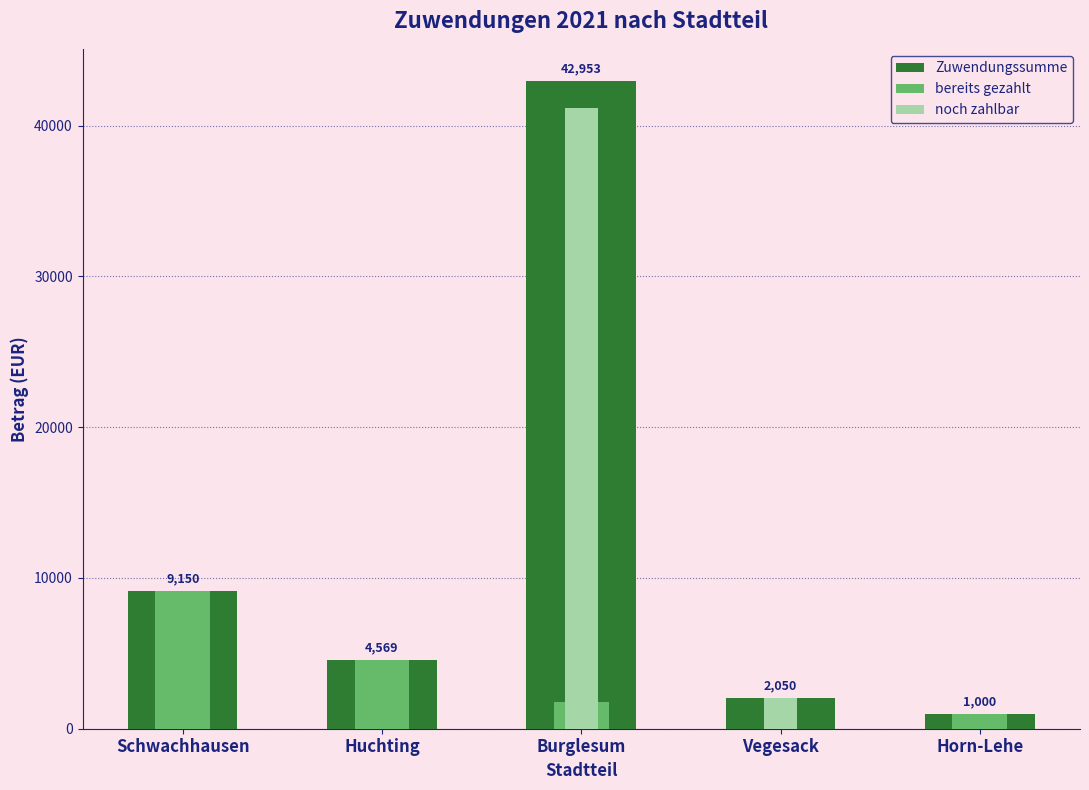

What position from the left is Schwachhausen?

1